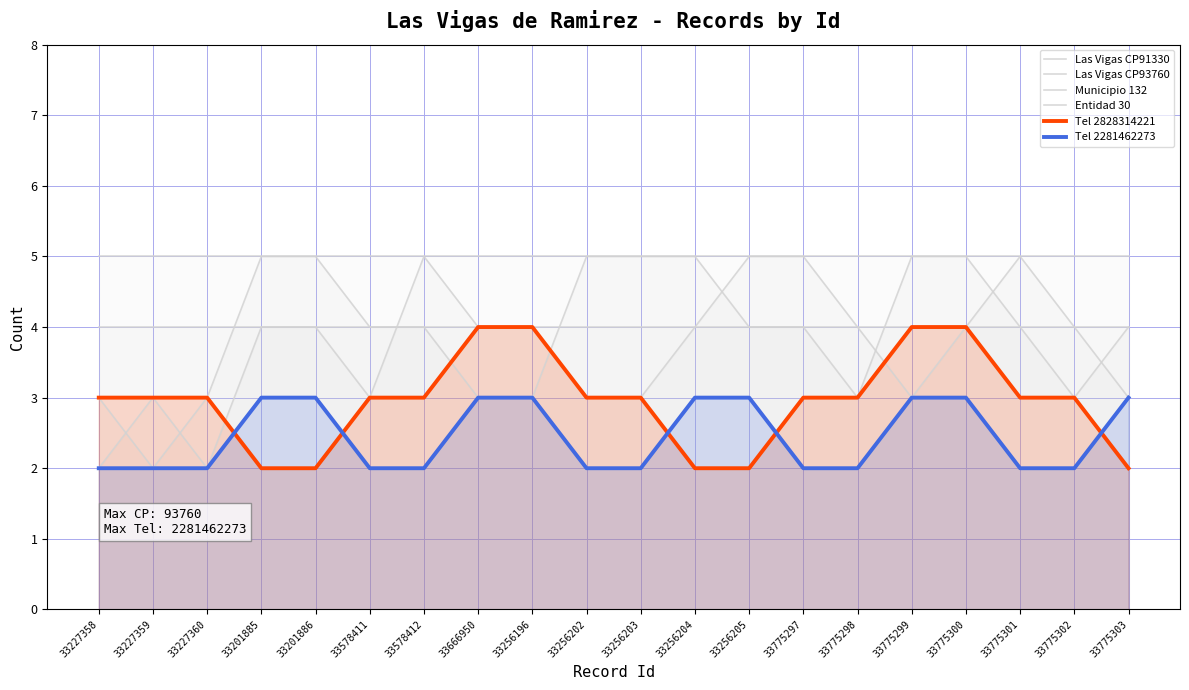

Which series changed the most between 33666950 and 33775299?

Las Vigas CP91330